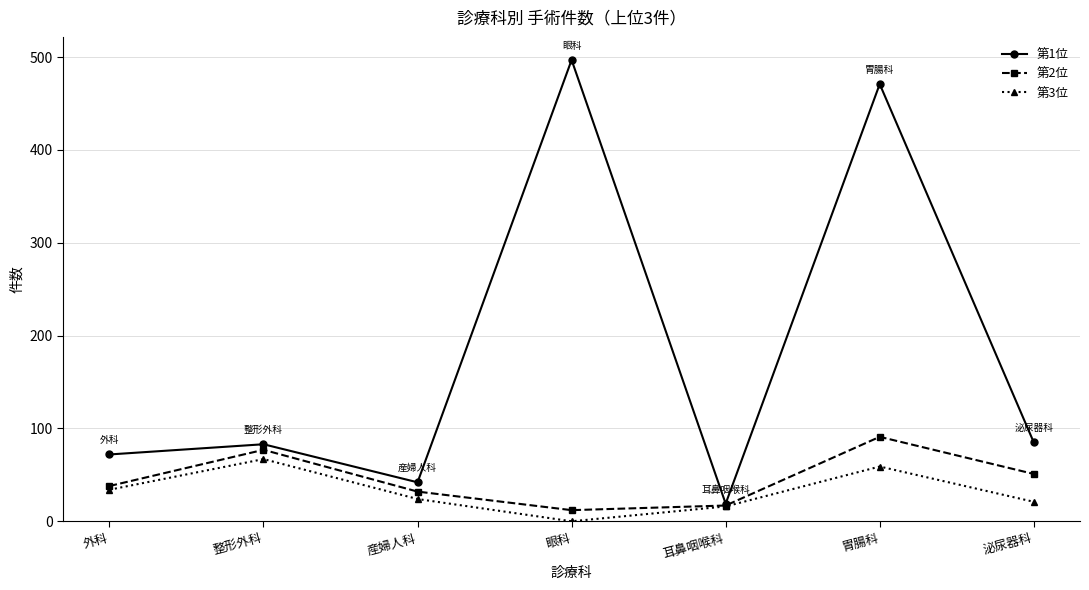

The value of 第1位 at 外科 is 72. True or false?

True